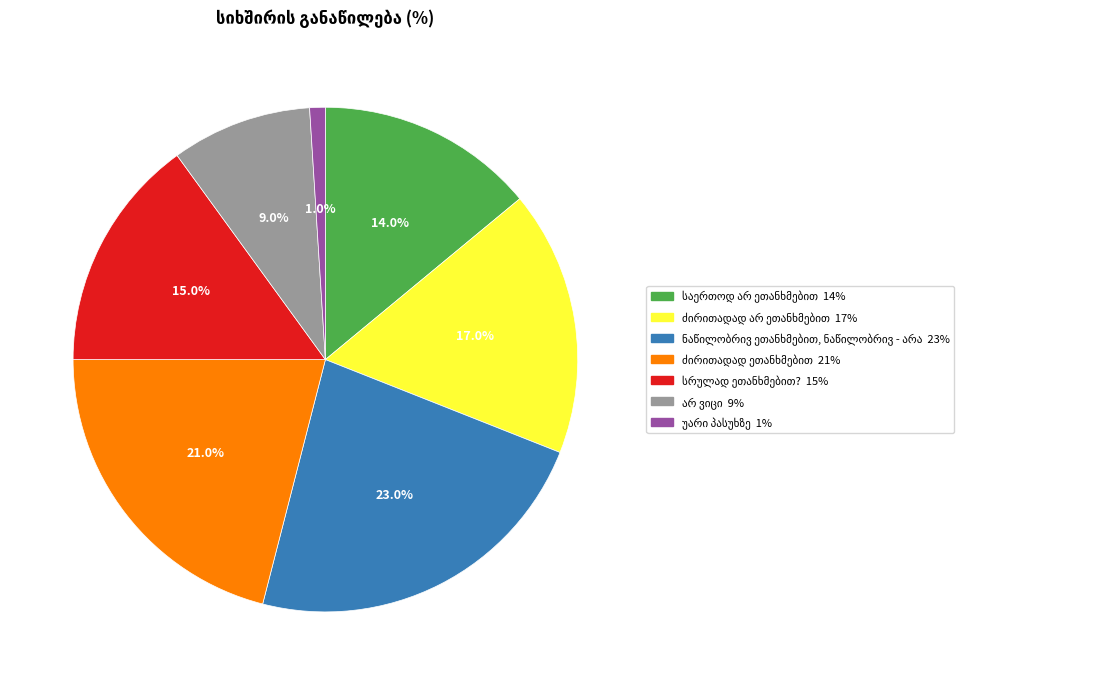

Is there any slice that represents more than half of the pie?

No